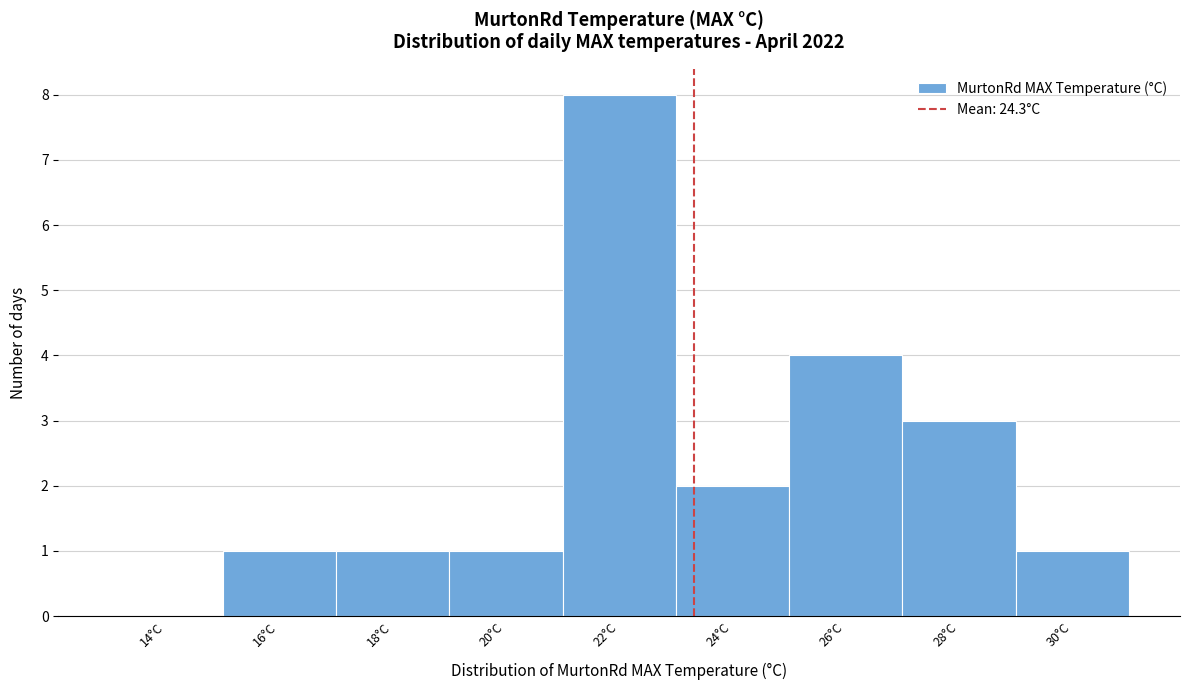

Reading left to right, what are all the values shown in this chart?

14°C=0	16°C=1	18°C=1	20°C=1	22°C=8	24°C=2	26°C=4	28°C=3	30°C=1